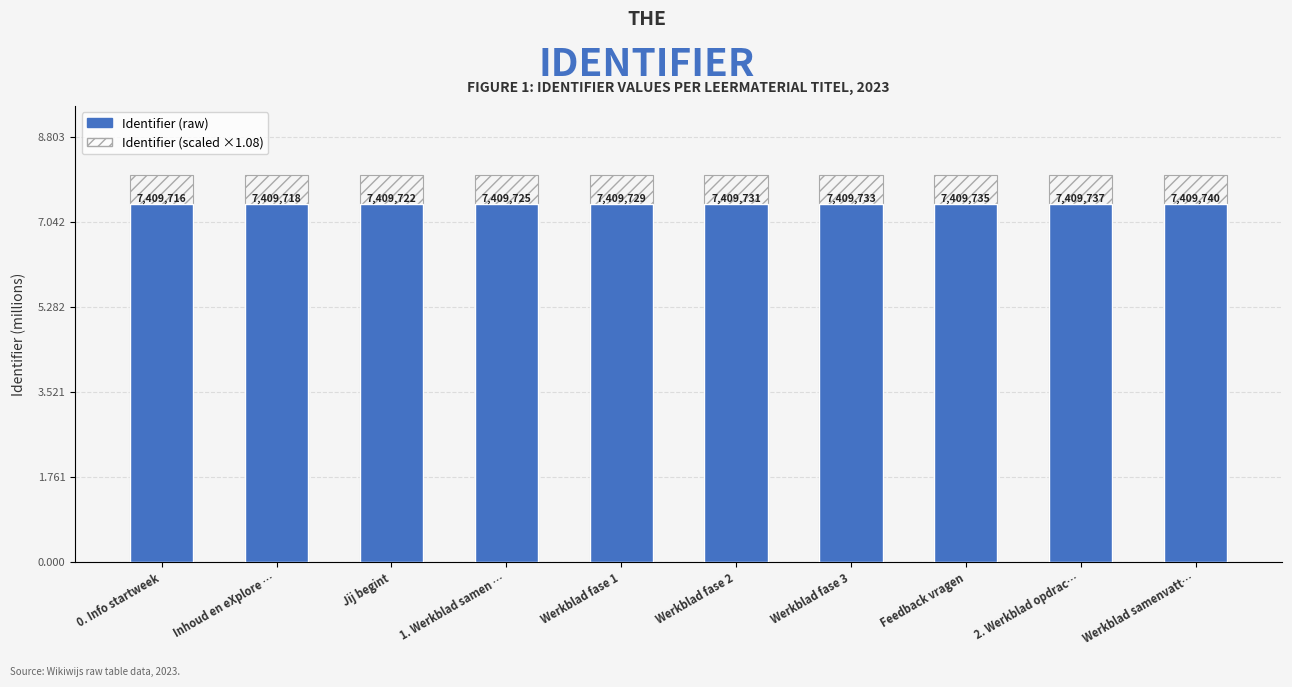

Read the Identifier value at Werkblad fase 3.

7.4